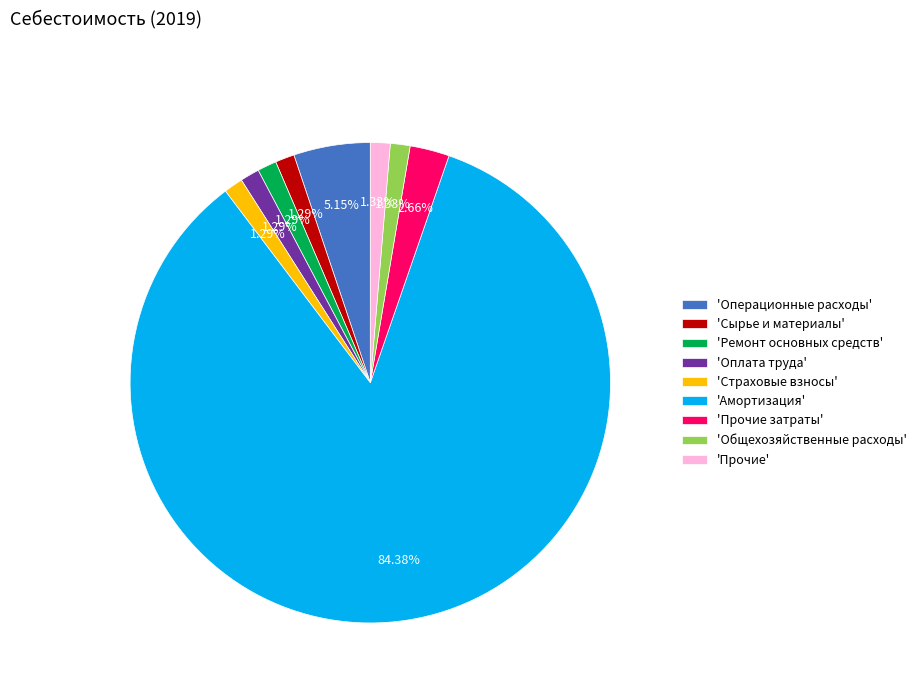

What is the ratio of the value at 'Оплата труда' to the value at 'Ремонт основных средств'?

1.0